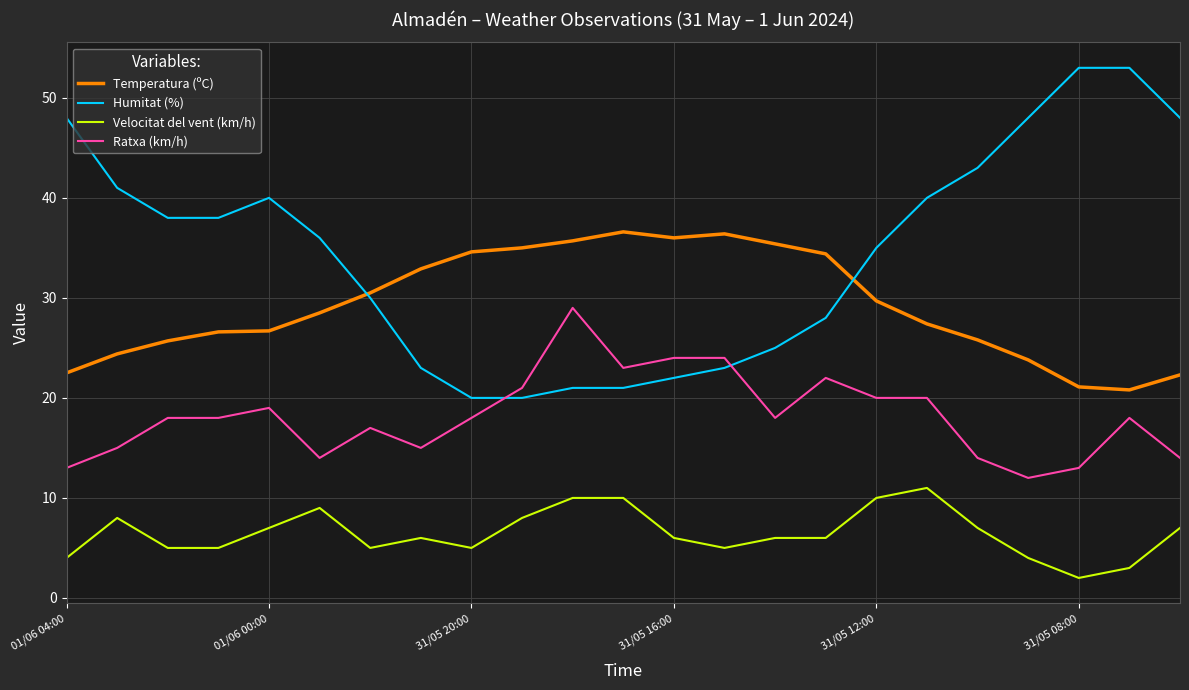

Which series has the largest total across all categories?

Humitat (%)